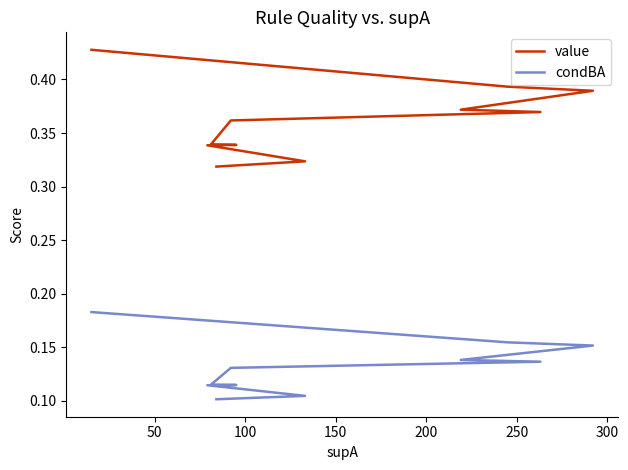

What are all the series names shown in the legend?

value, condBA